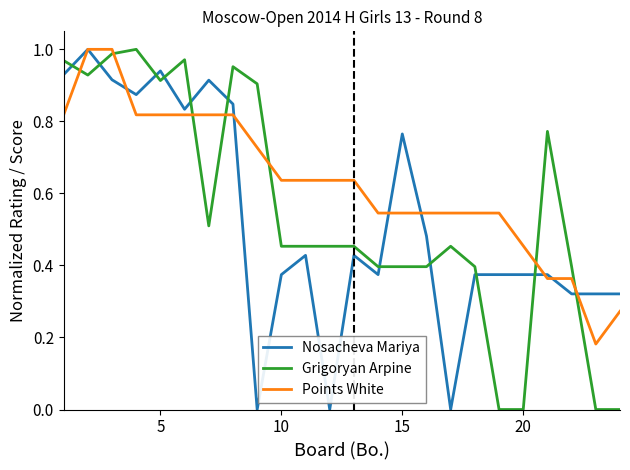

List the series in order of their overall mean, lowest first.

Nosacheva Mariya, Grigoryan Arpine, Points White